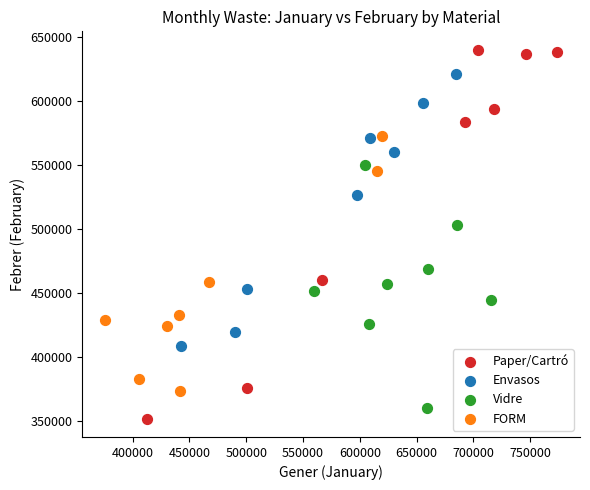

Which series has the widest spread of Y values?

Paper/Cartró